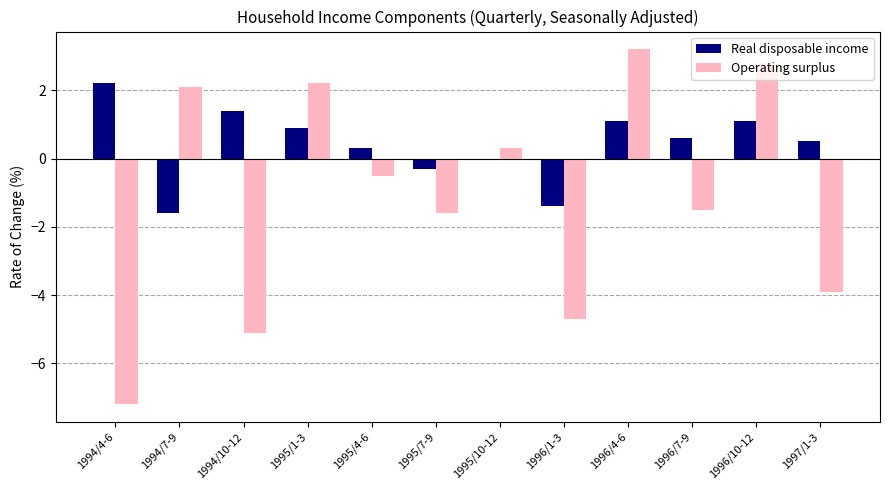

Between 1994/7-9 and 1996/4-6, which series saw the biggest shift?

Real disposable income